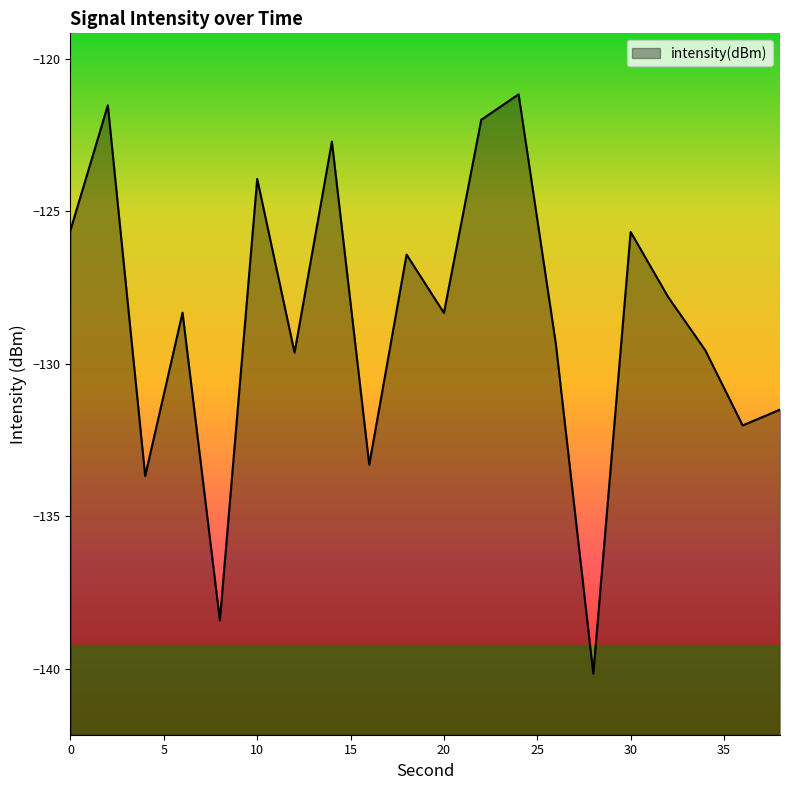

What is the sum of all values?

-2571.2